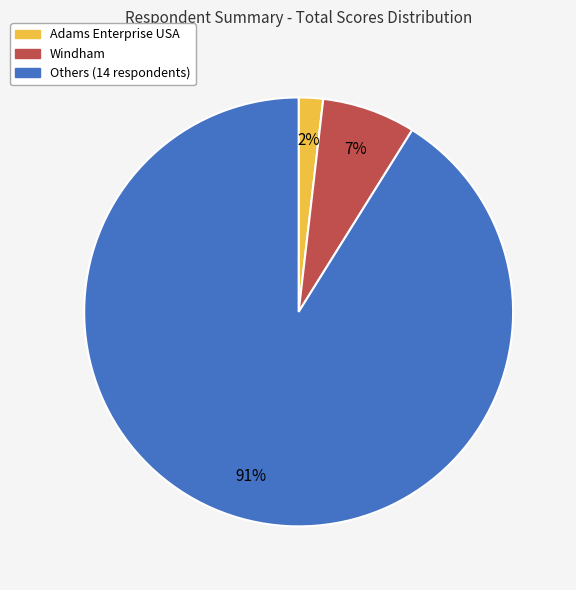

How many slices are in this pie chart?

3